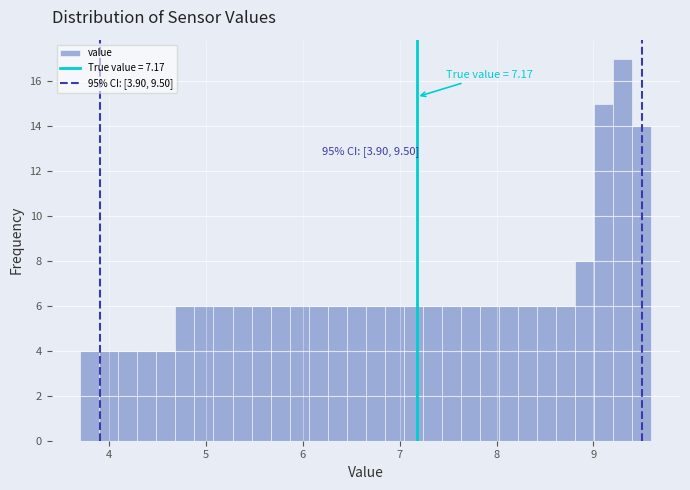

Around what value on the x-axis is the tallest bar? Give the approximate position of its centre, as read against the axis.

9.3